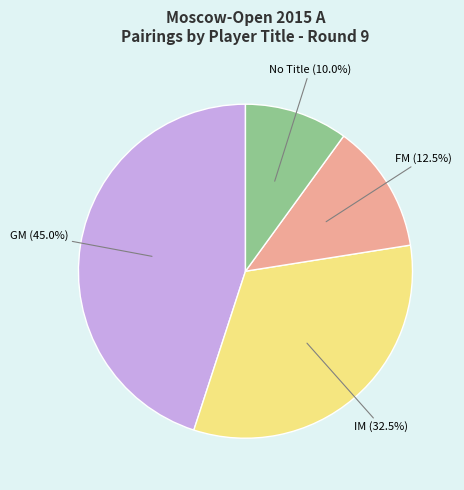

Is there a majority slice in this chart?

No